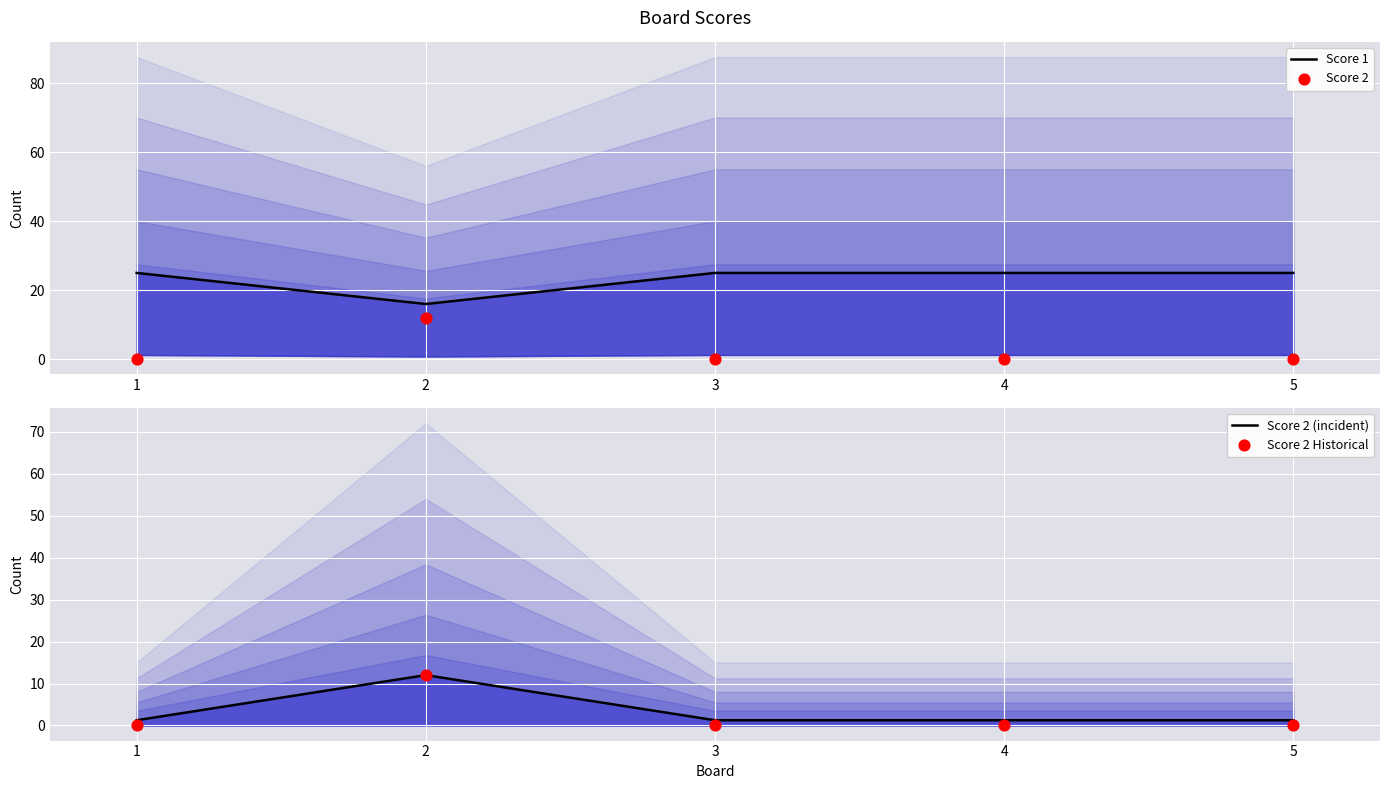

Which series contains the lowest Y value?

Score 2